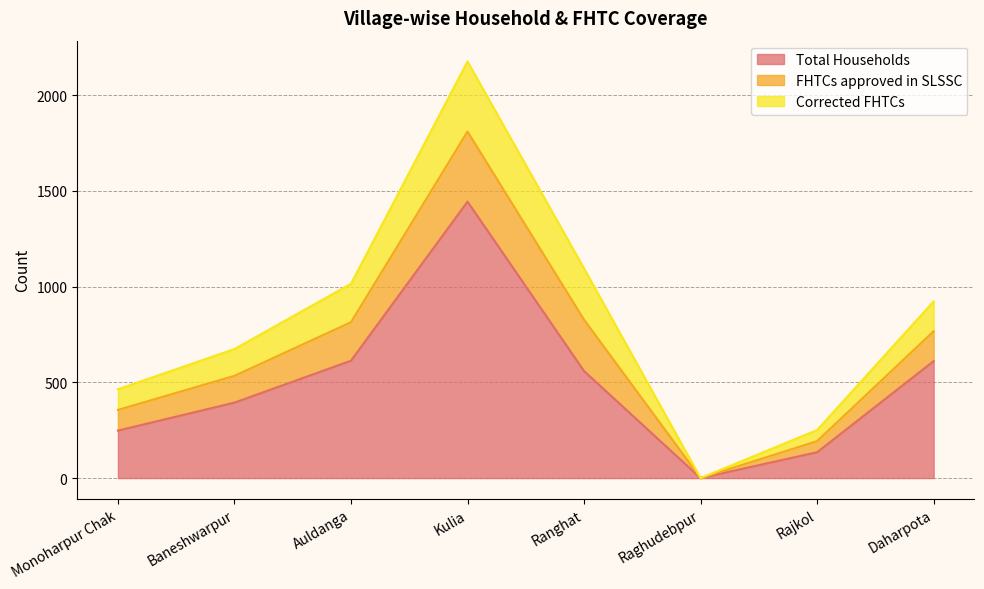

Reading right to left, what are all the values shown in this chart?

Total Households: Daharpota=611	Rajkol=135	Raghudebpur=0	Ranghat=559	Kulia=1444	Auldanga=613	Baneshwarpur=394	Monoharpur Chak=248
FHTCs approved in SLSSC: Daharpota=156	Rajkol=58	Raghudebpur=0	Ranghat=268	Kulia=366	Auldanga=201	Baneshwarpur=140	Monoharpur Chak=108
Corrected FHTCs: Daharpota=156	Rajkol=58	Raghudebpur=0	Ranghat=268	Kulia=366	Auldanga=201	Baneshwarpur=140	Monoharpur Chak=108